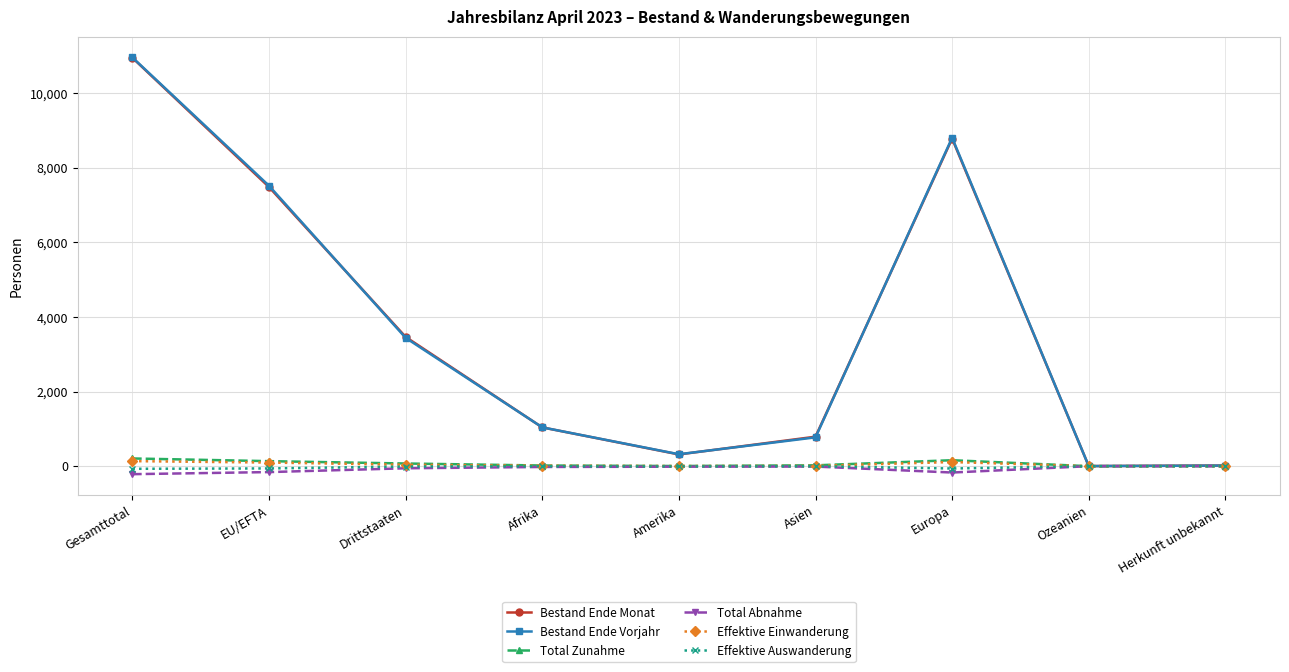

What is the sum of the Total Abnahme values at Drittstaaten and Europa?

-226